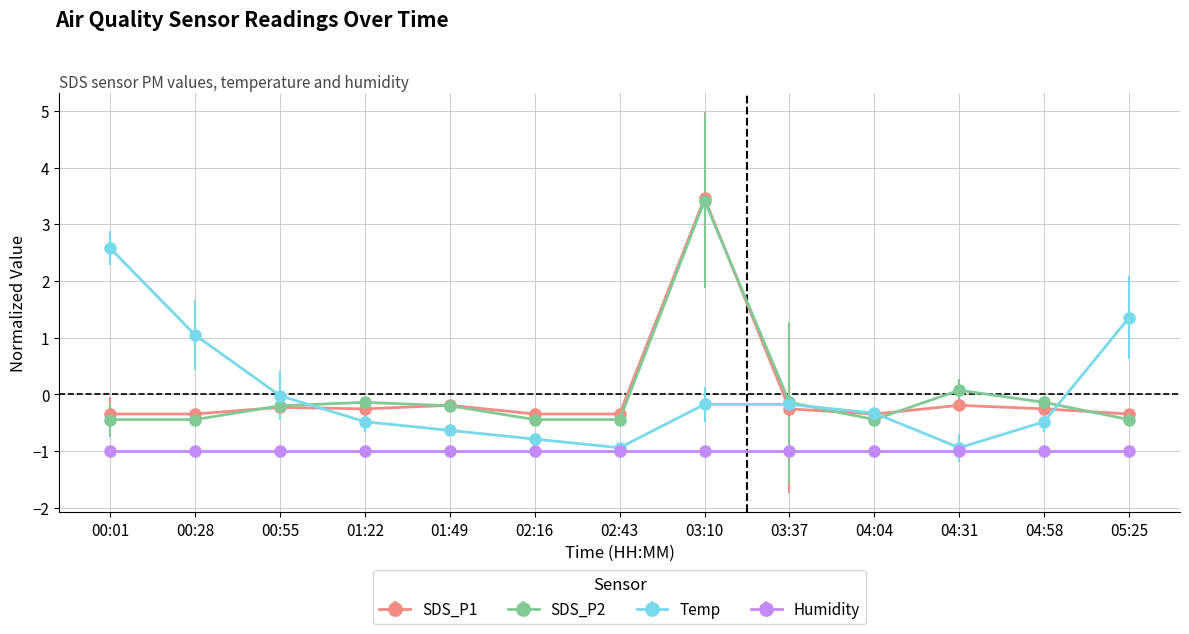

What is the total value across all series at 00:01?

0.8